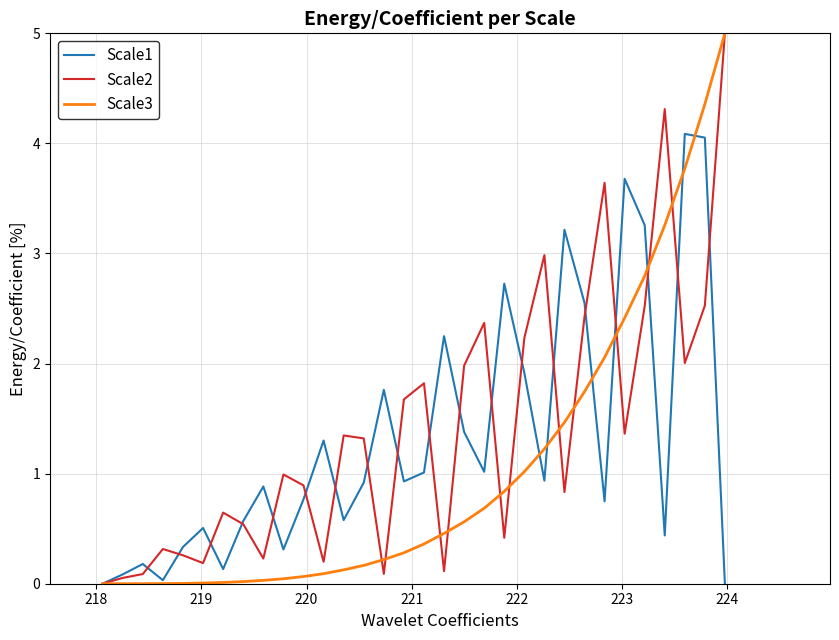

What is the maximum value for Scale2?

5.0